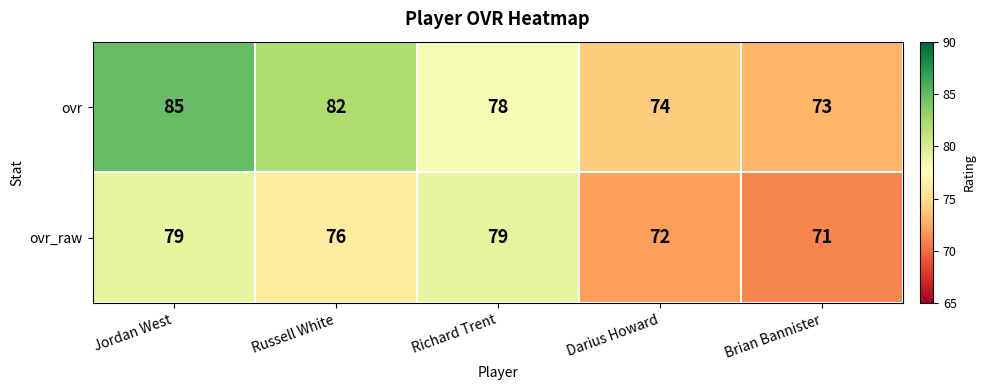

The ovr_raw series shows 76 at Russell White. True or false?

True